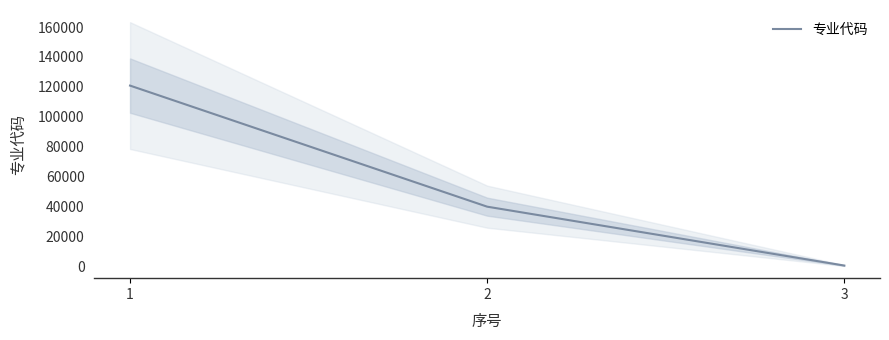

Reading right to left, what are all the values shown in this chart?

809	40104	120901